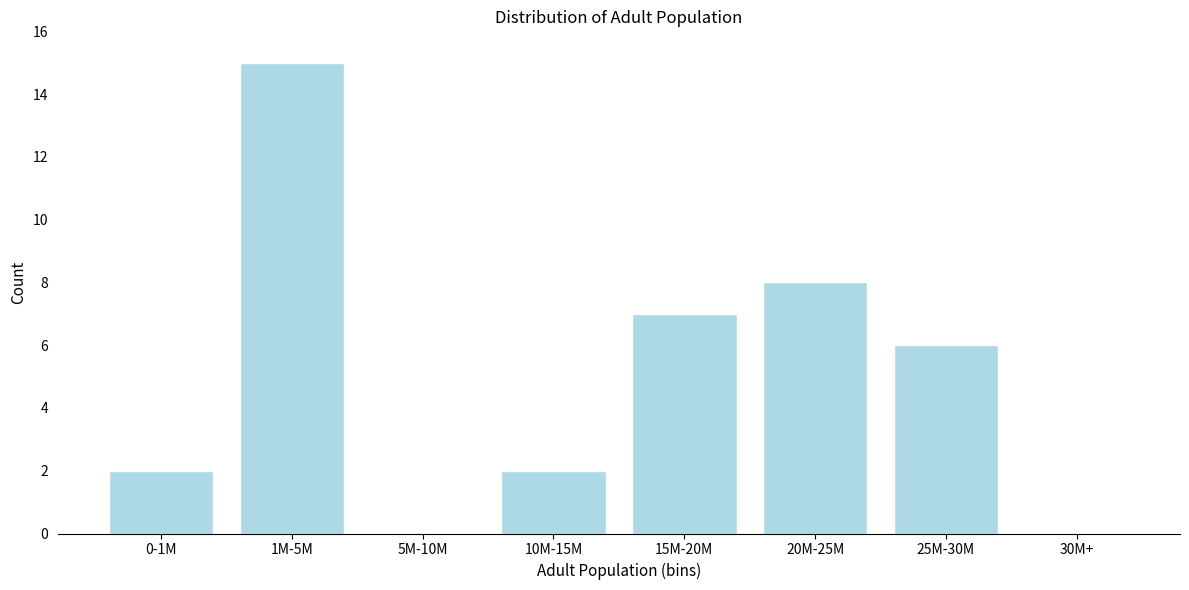

Reading right to left, extract all data points from this chart.

30M+=0	25M-30M=6	20M-25M=8	15M-20M=7	10M-15M=2	5M-10M=0	1M-5M=15	0-1M=2